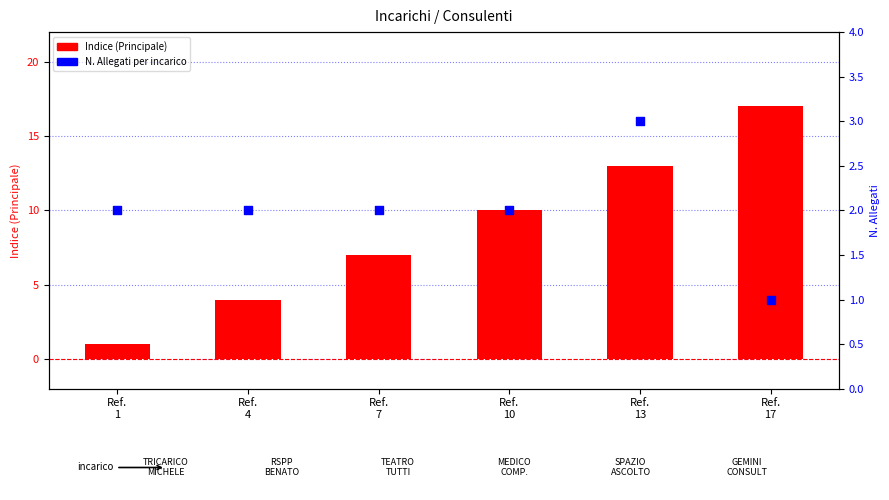

What is the total value across all series at Ref.
7?

9